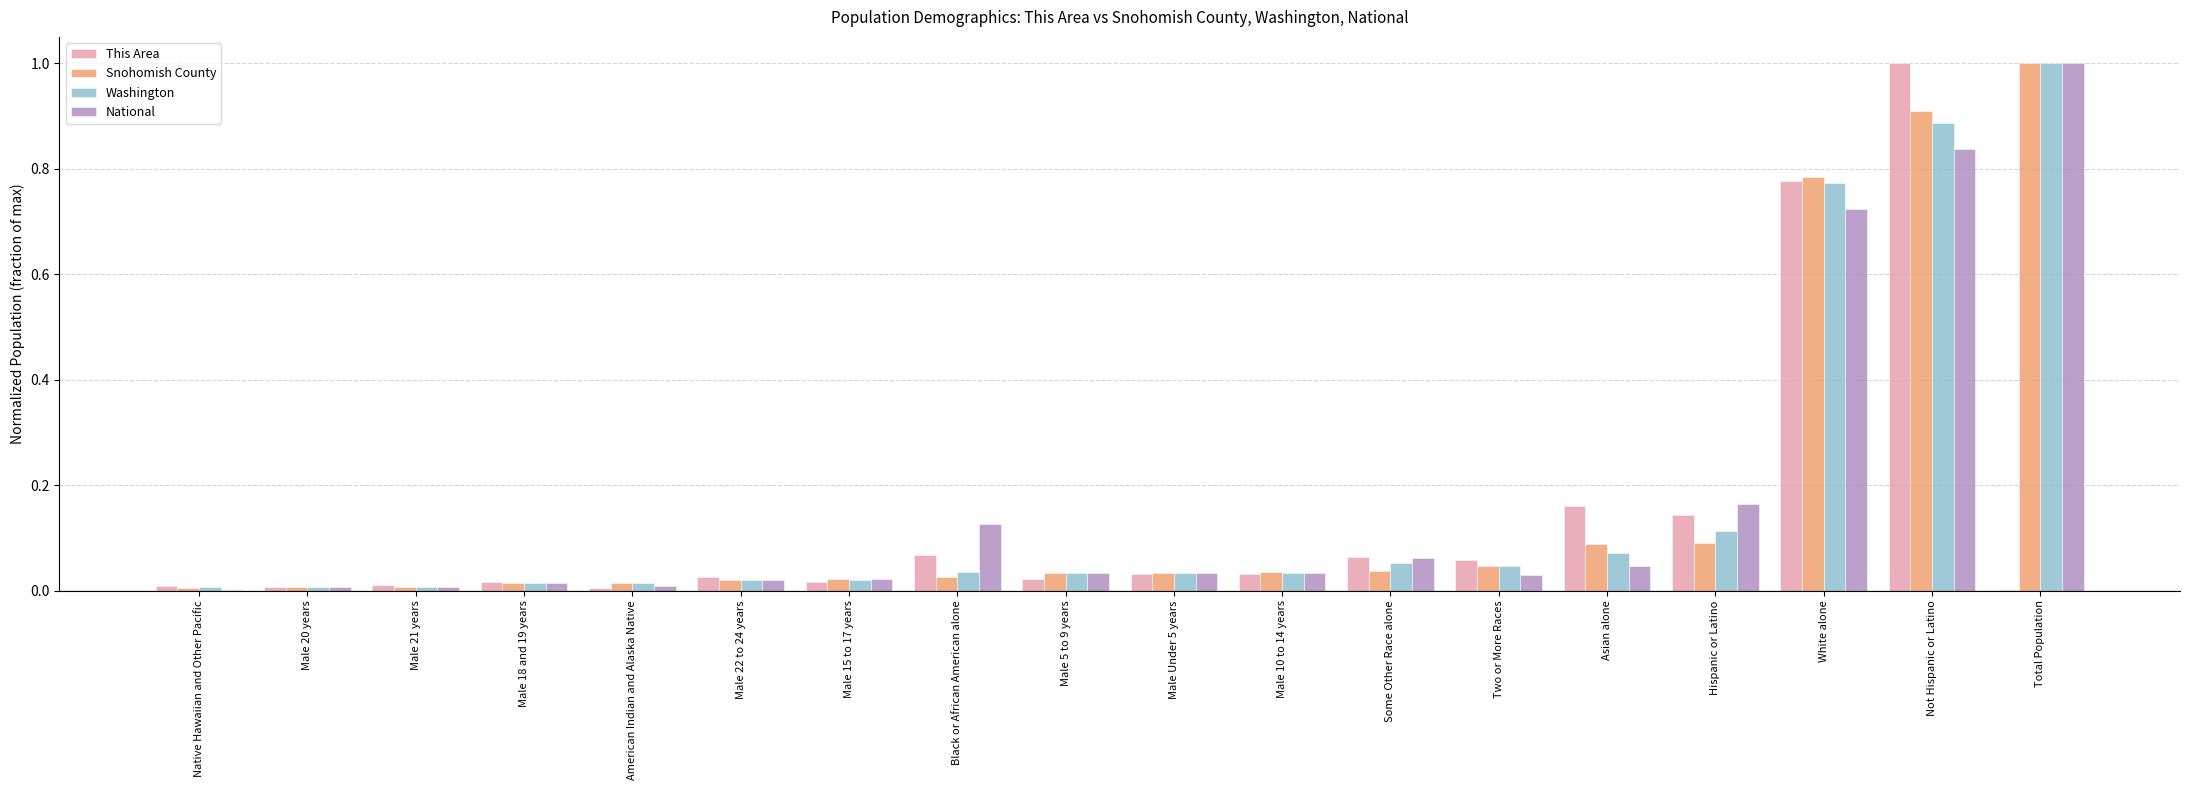

What is the maximum value for Washington?

1.0